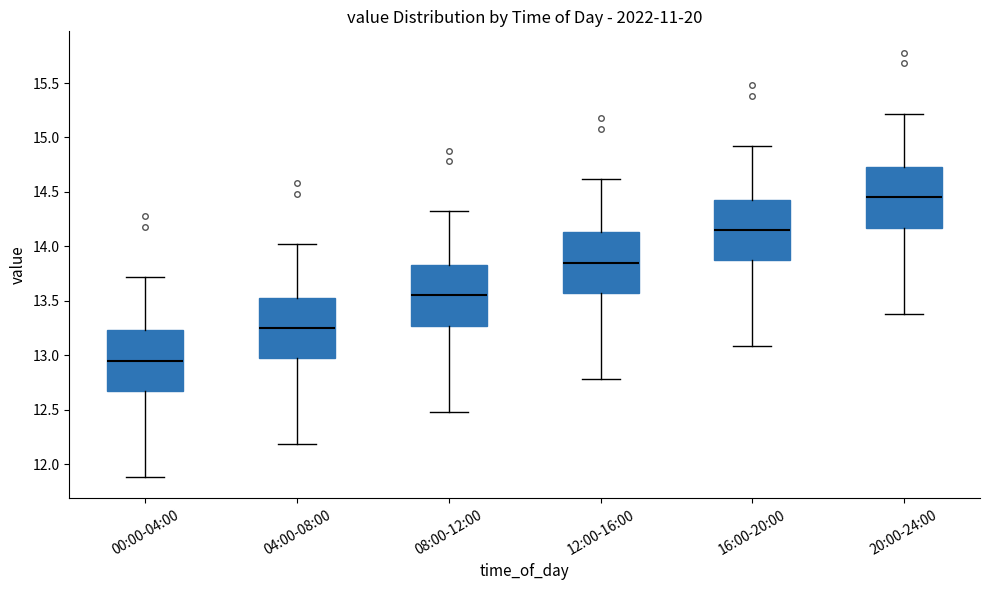

Where is the upper edge of the box for 12:00-16:00 on the y-axis? The values are not printed on the chart, so give them approximately, as read against the axis.

14.15